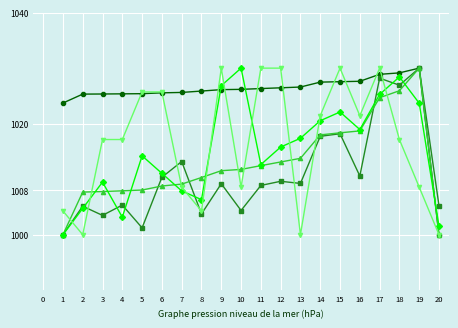

What is the total value across all series at 2?

5042.9